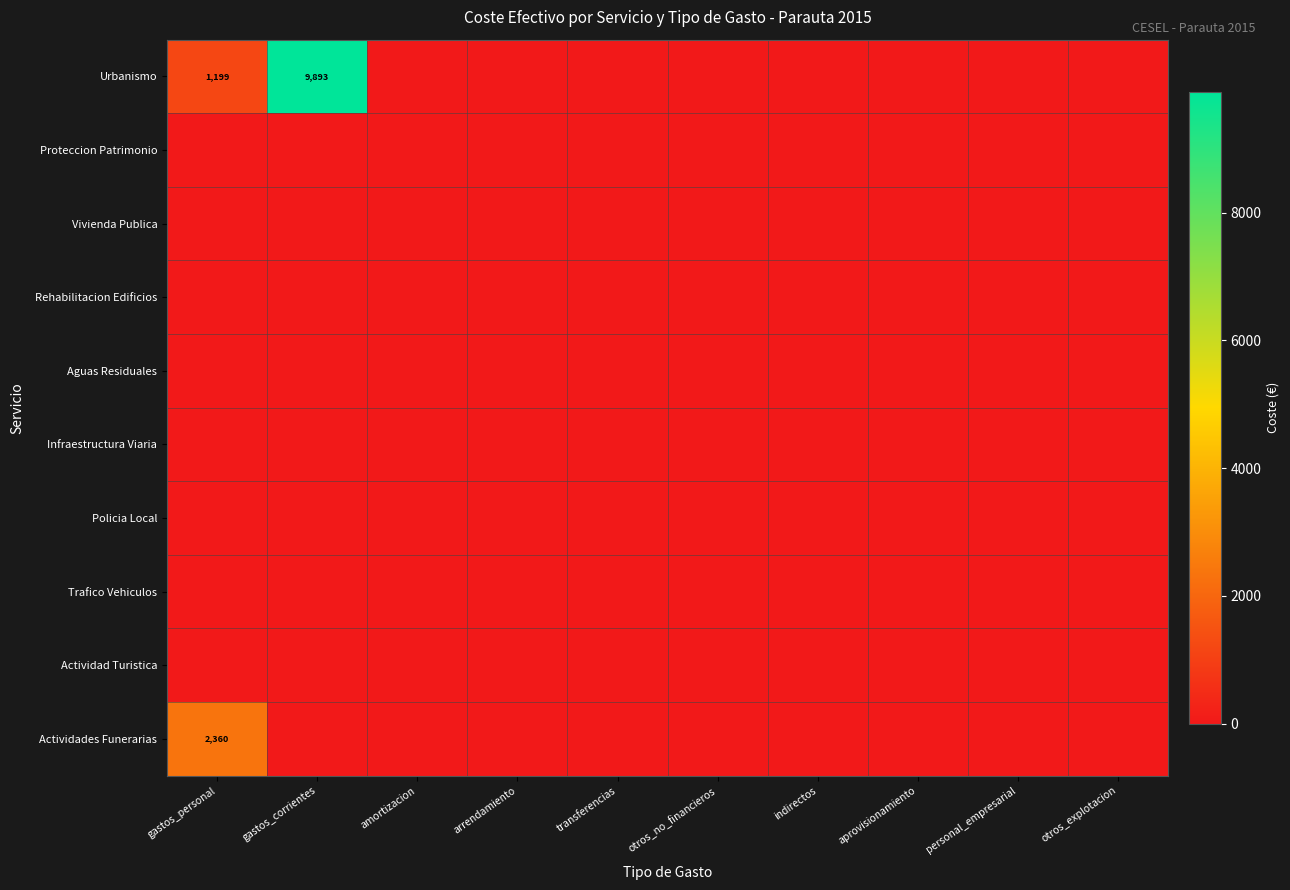

At which category does the chart reach its peak across all series?

gastos_corrientes